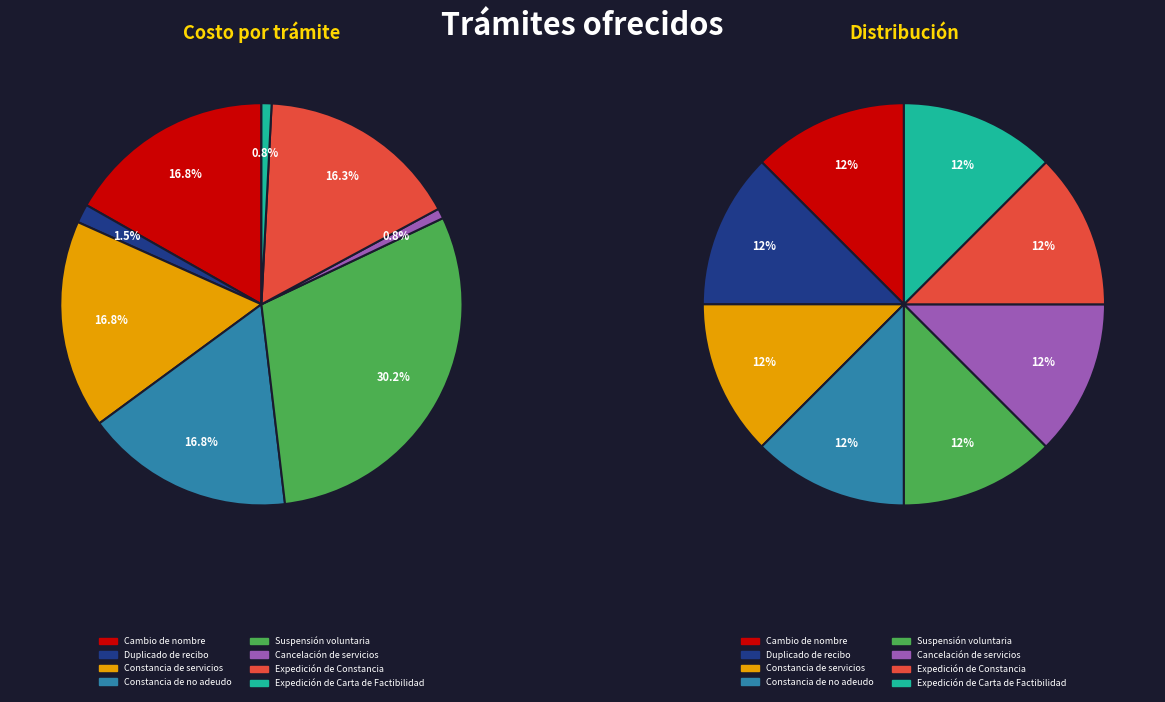

Is there any slice that represents more than half of the pie?

No